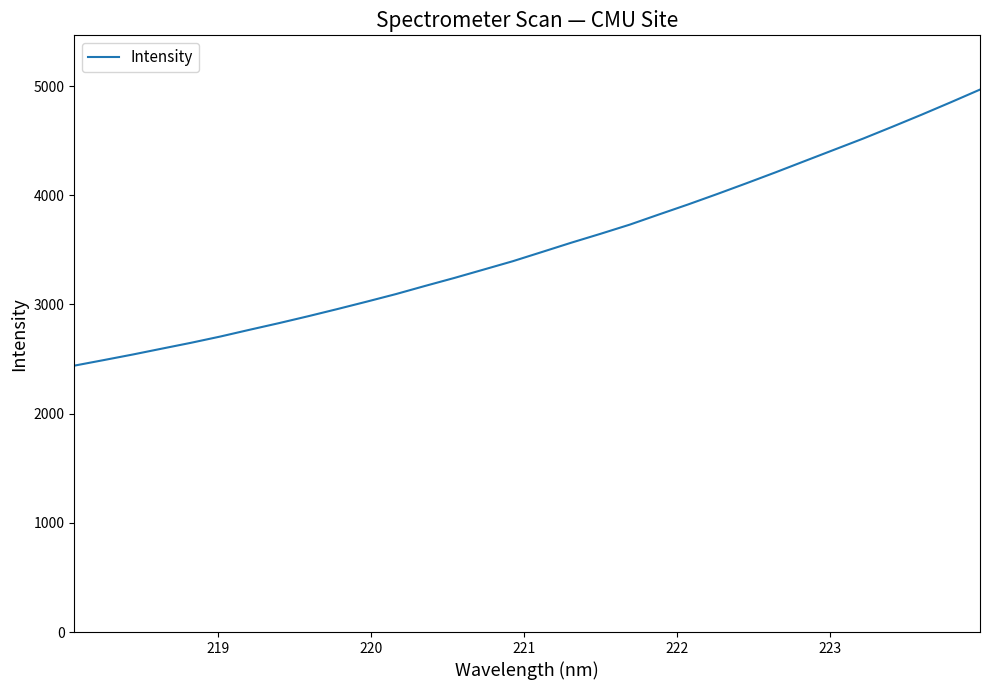

Reading right to left, transcribe all the data shown in this chart.

4967.9	4851.8	4738.1	4627.8	4519.6	4416.7	4313.8	4210.5	4110.1	4011.7	3915.9	3823.9	3730.8	3646.9	3565.6	3480.6	3396.2	3319.4	3242.9	3169.9	3095.1	3025.8	2958.1	2892.4	2829.1	2768.5	2706.7	2649.4	2595.7	2541.6	2490.2	2439.6